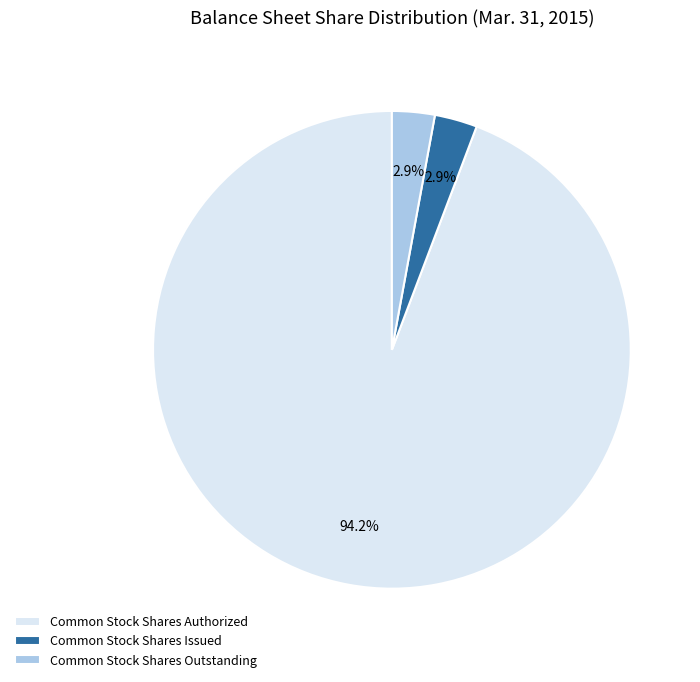

What percentage is the Common Stock Shares Authorized slice, to the nearest percent?

94%